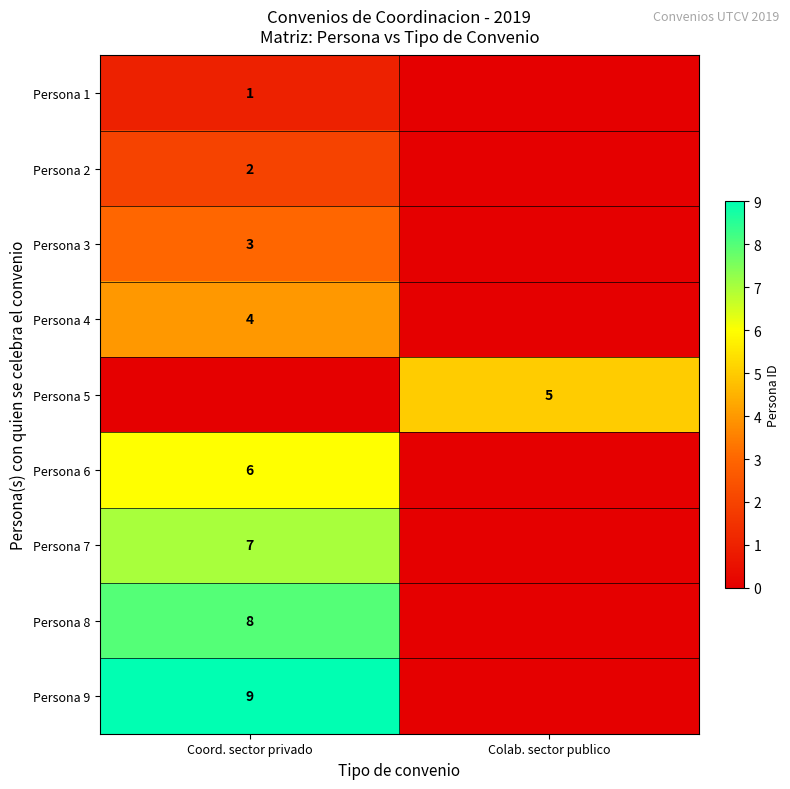

Is it true that Persona 5 equals 5 at Colab. sector publico?

True